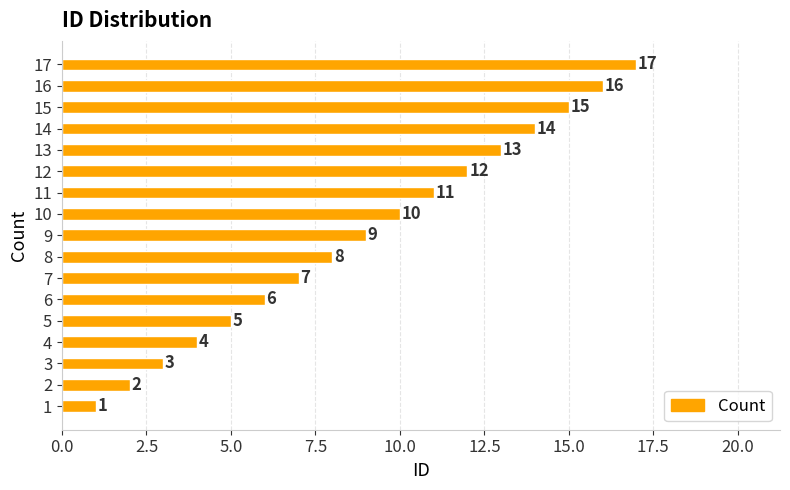

Between 3 and 12, which is larger?

12